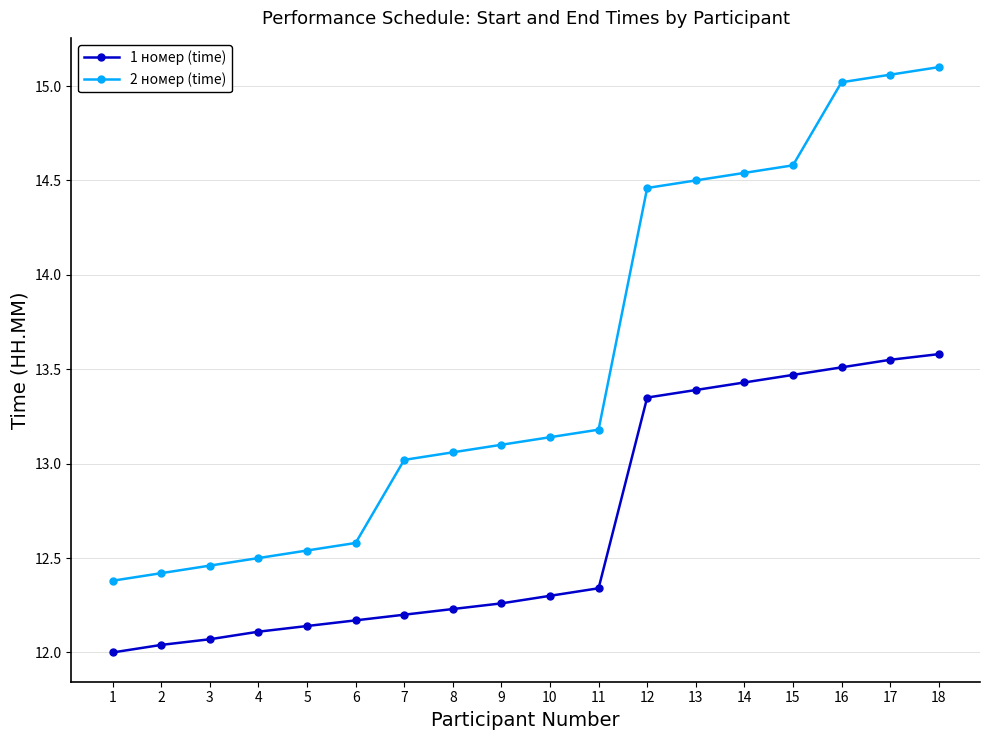

At which label does 1 номер (time) reach its peak?

18